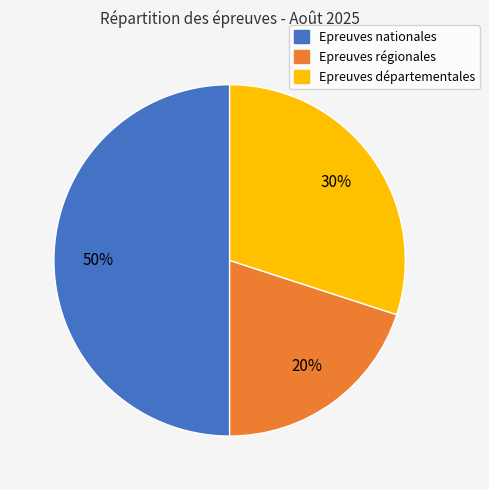

To the nearest percent, what portion does Epreuves régionales represent?

20%